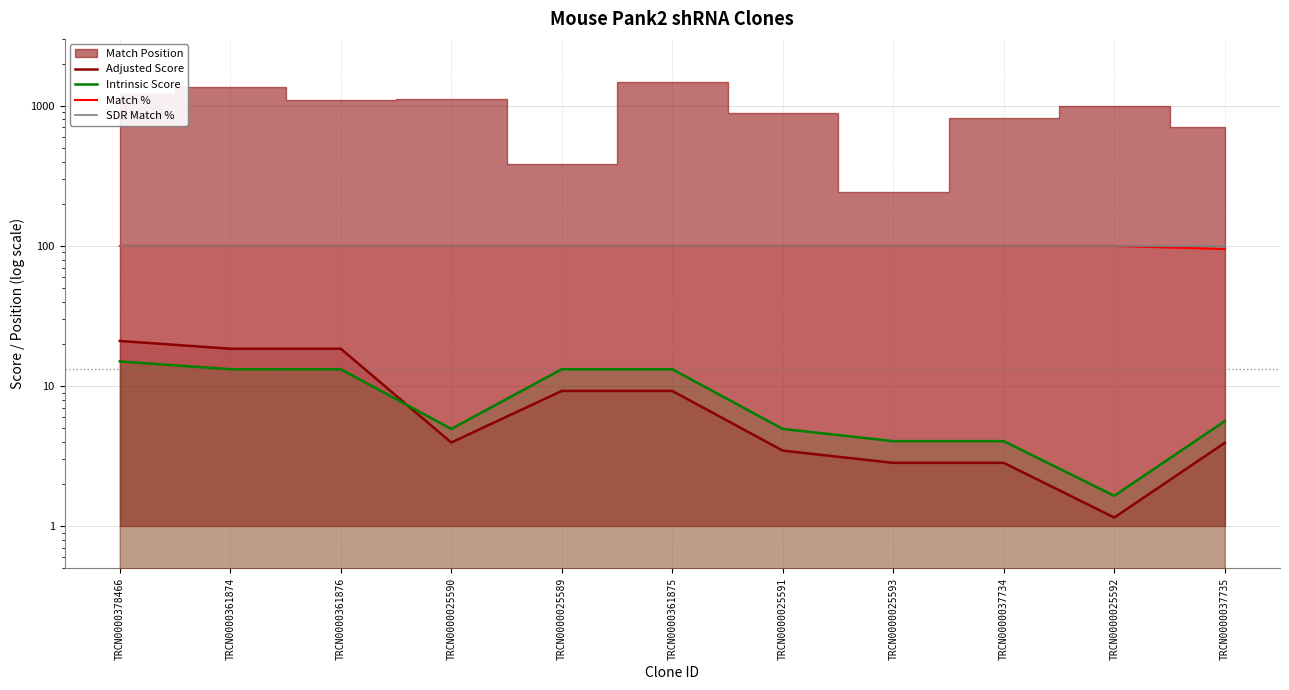

Reading right to left, what are all the values shown in this chart?

Adjusted Score: 3.9	1.2	2.8	2.8	3.5	9.2	9.2	4.0	18.5	18.5	21.0
Intrinsic Score: 5.6	1.6	4.0	4.0	5.0	13.2	13.2	5.0	13.2	13.2	15.0
Match %: 95.0	100.0	100.0	100.0	100.0	100.0	100.0	100.0	100.0	100.0	100.0
SDR Match %: 100.0	100.0	100.0	100.0	100.0	100.0	100.0	100.0	100.0	100.0	100.0